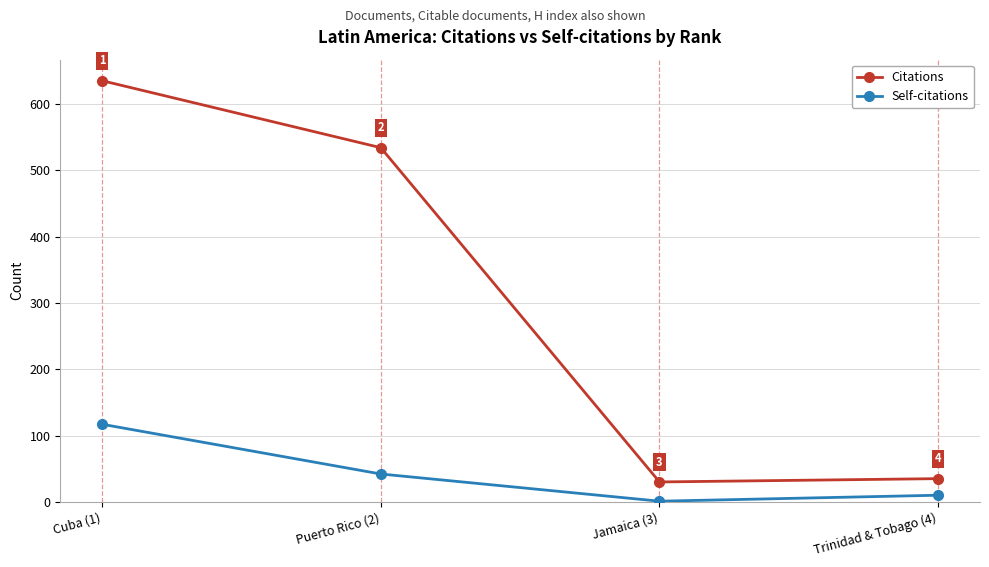

At which category is the sum across all series the highest?

Cuba (1)